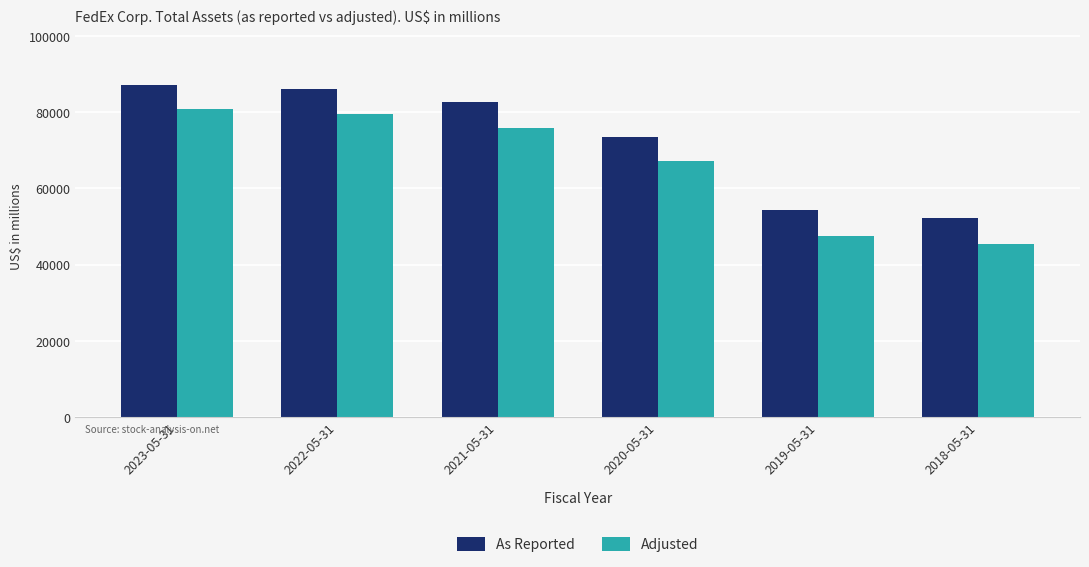

What is the label of the 1st bar from the left?

2023-05-31